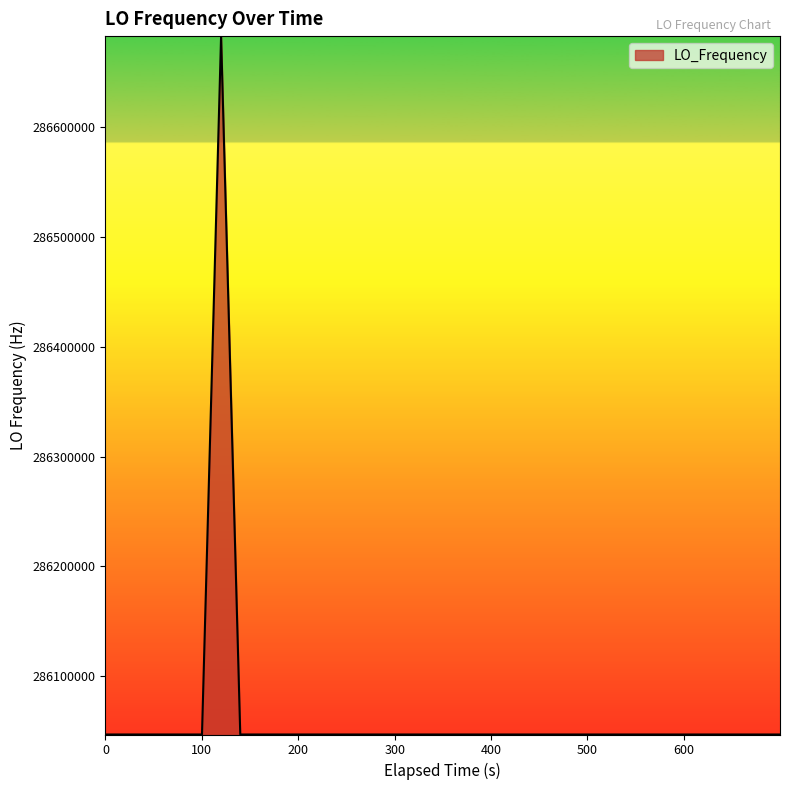

True or false: the data has more than 2 interior local peaks.

True